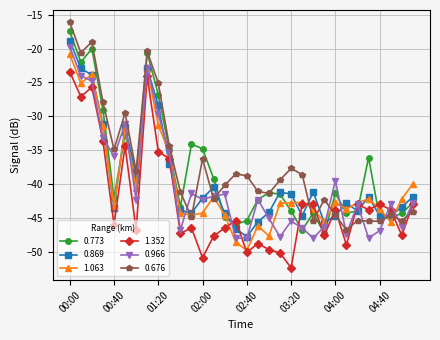

True or false: 0.676 has more than 0 interior local peaks.

True